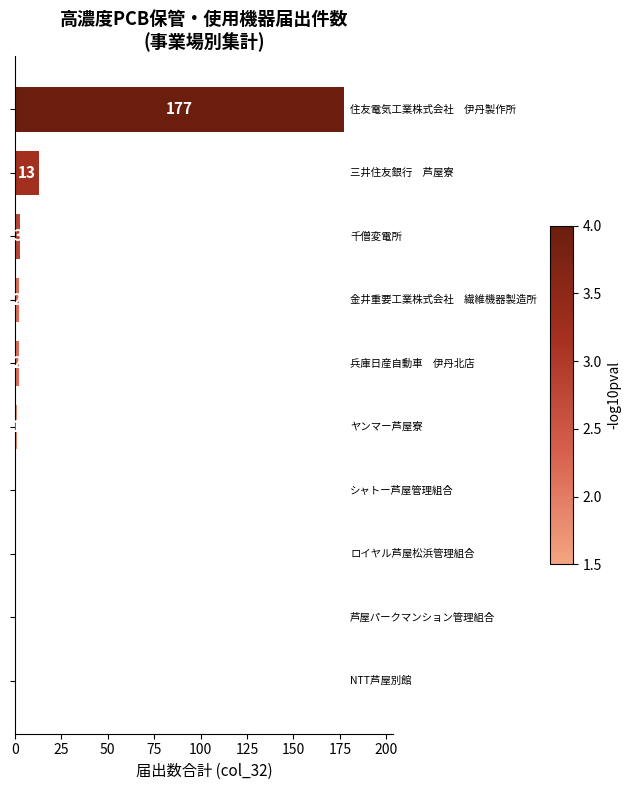

What is the greatest value displayed?

177